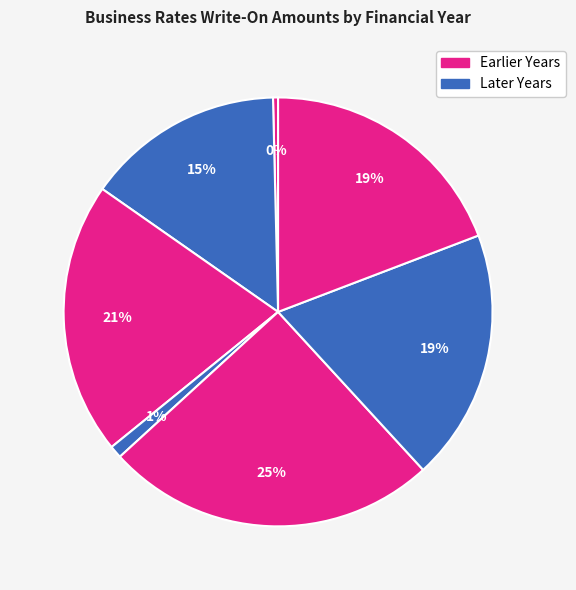

Count the number of slices in the pie.

7